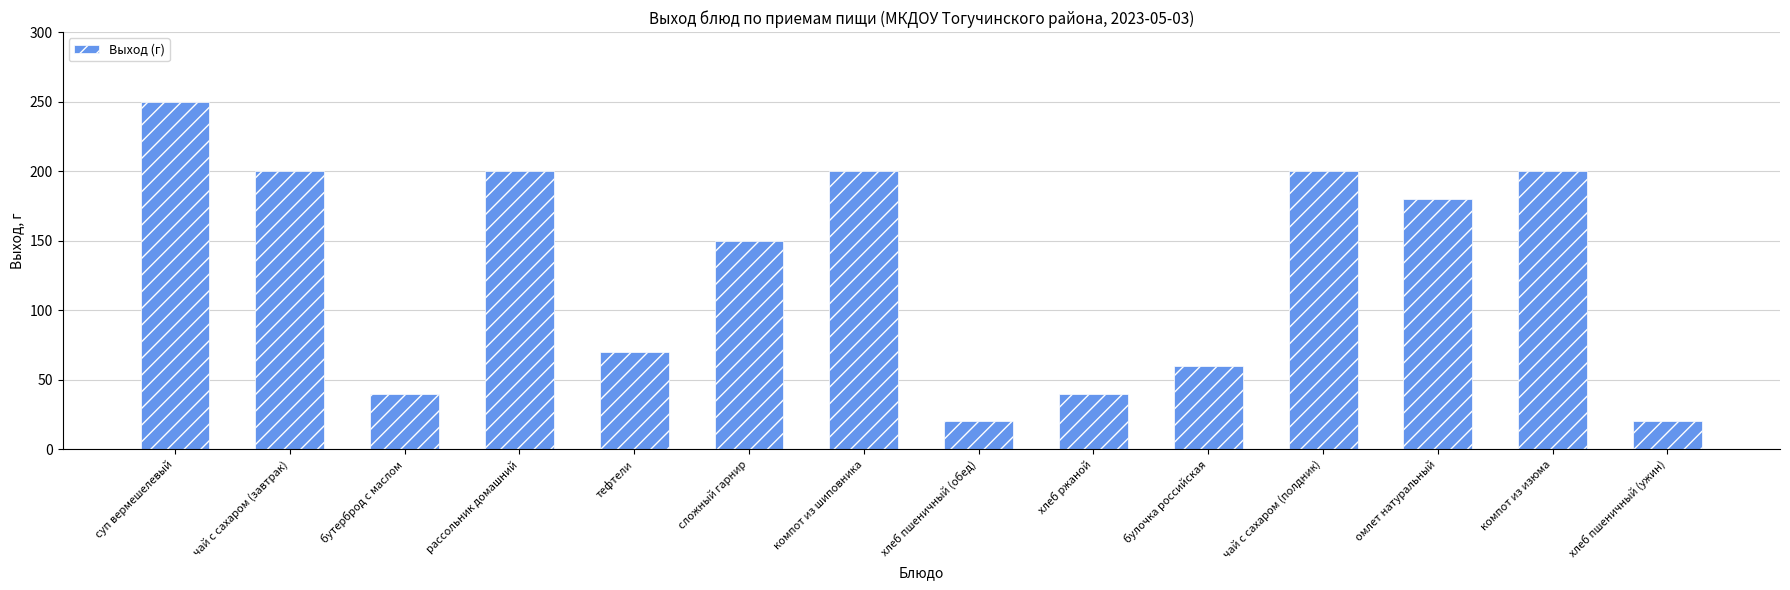

What is the value of the 10th bar from the left?

60